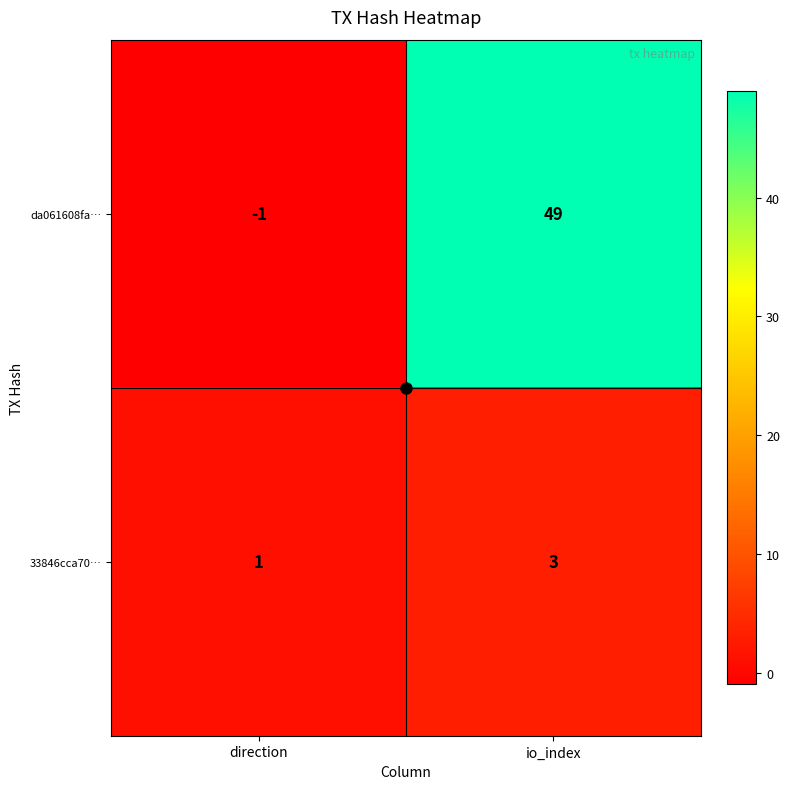

What is the sum of the 33846cca70… values at direction and io_index?

4